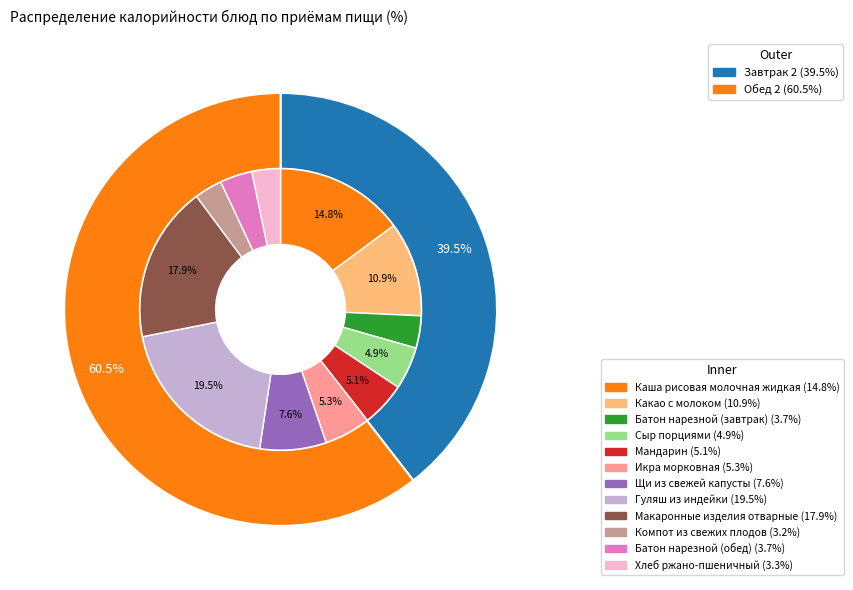

To the nearest percent, what is the combined percentage of Батон нарезной (завтрак) and Сыр порциями?

9%